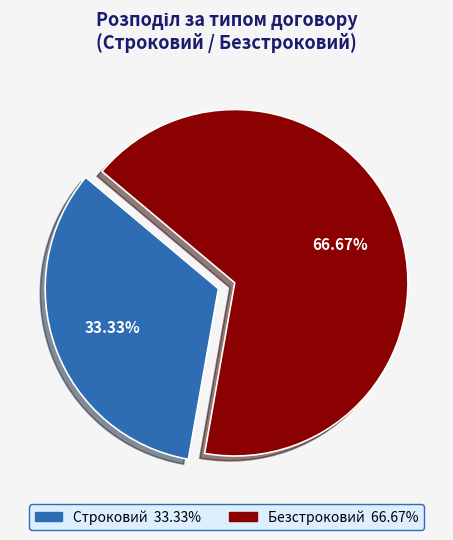

Is the sum of Строковий and Безстроковий greater than half?

Yes